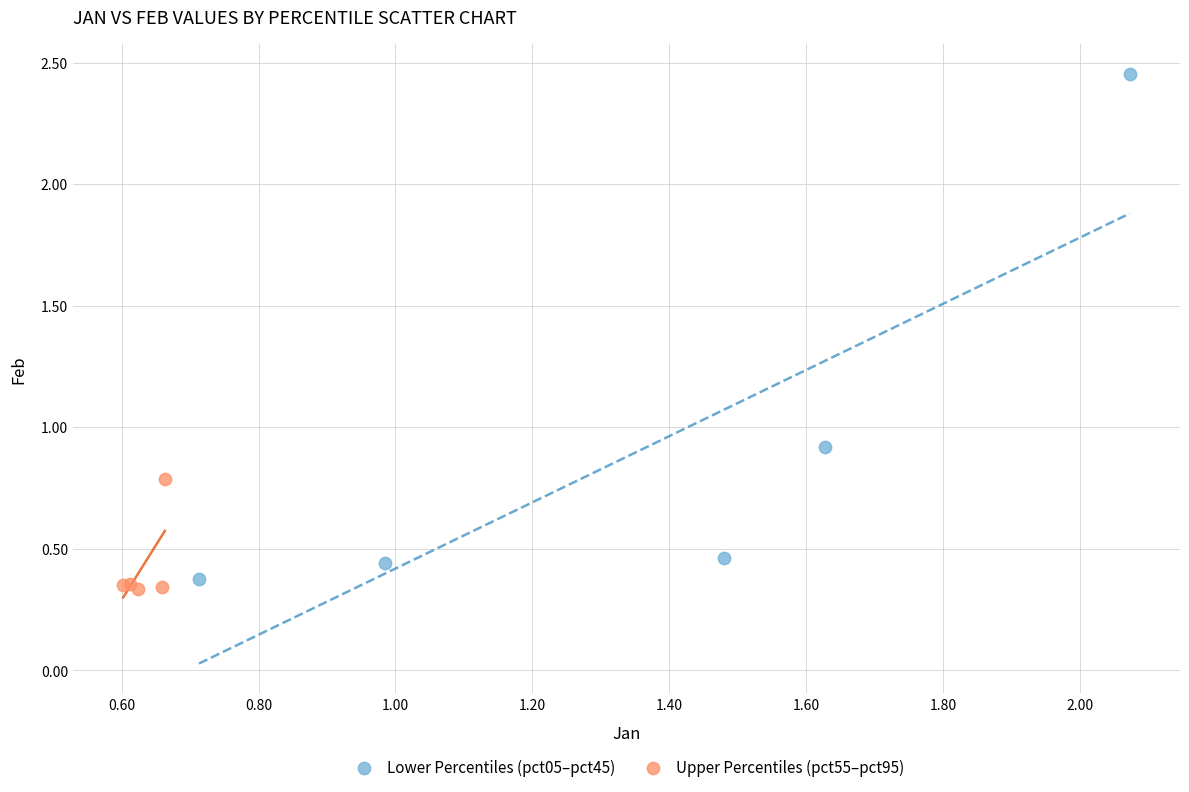

Which series contains the highest Y value?

Lower Percentiles (pct05–pct45)